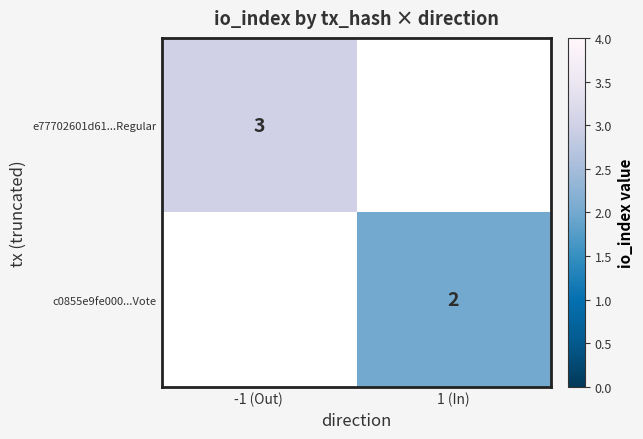

At how many categories does at least one series exceed 2?

1